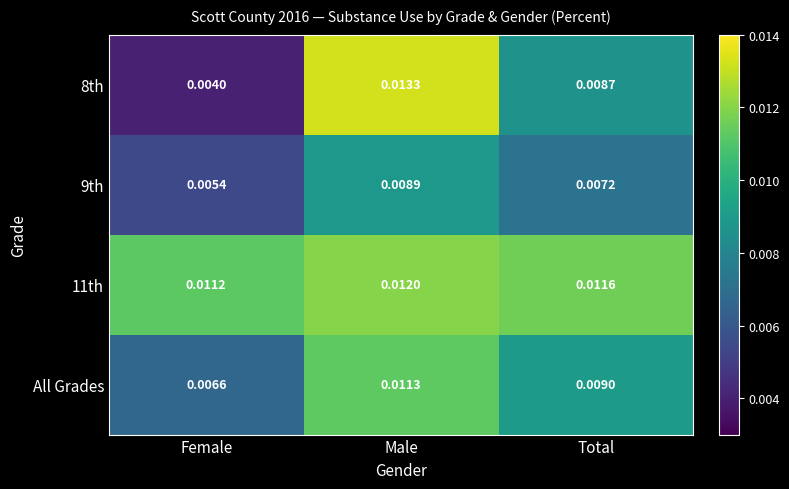

Which category has the lowest value in the 9th series?

Female